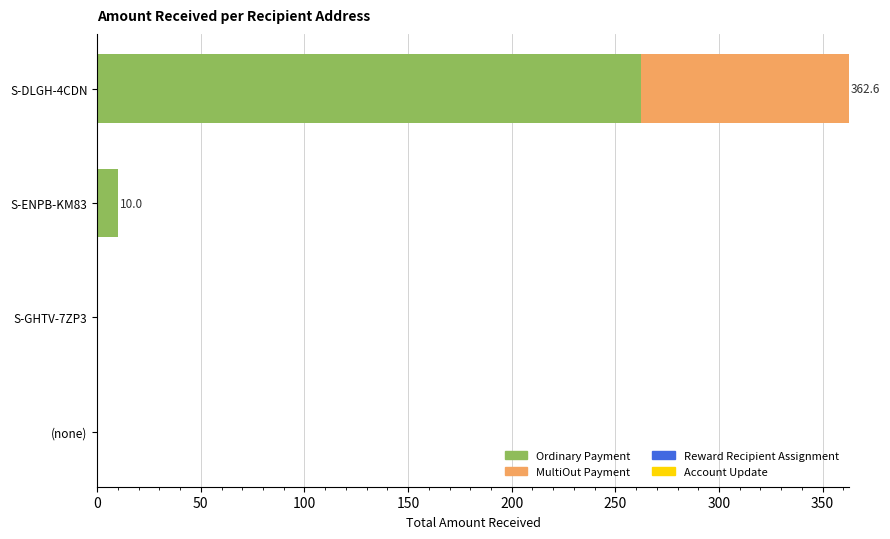

The Ordinary Payment series shows 10.0 at S-ENPB-KM83. True or false?

True